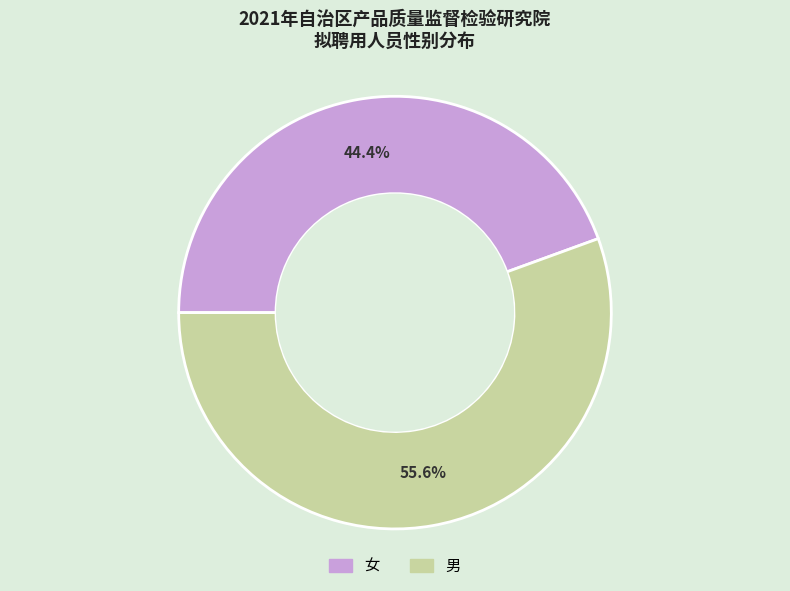

What is the largest slice in the pie chart?

男